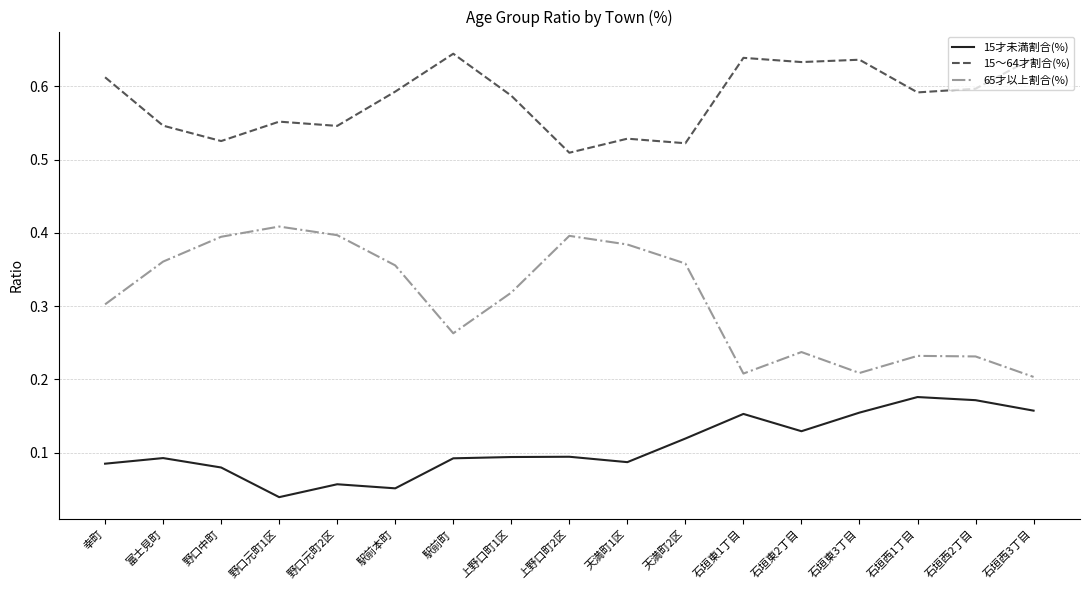

Is this an area chart (filled region under the line)?

No